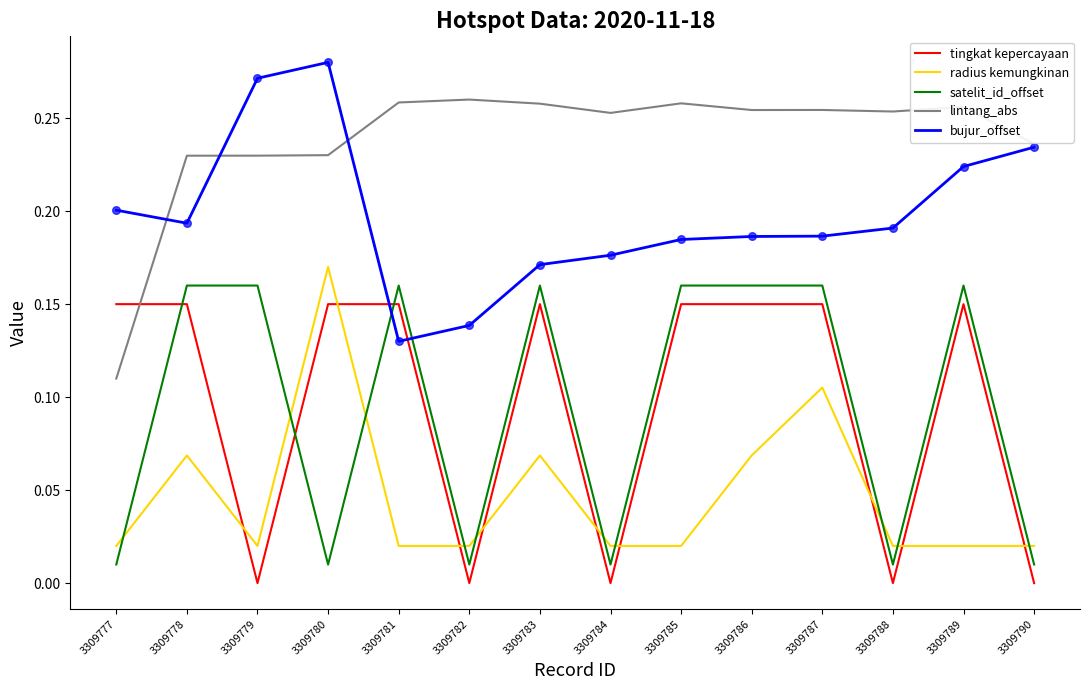

Which category has the highest value across all series?

3309780